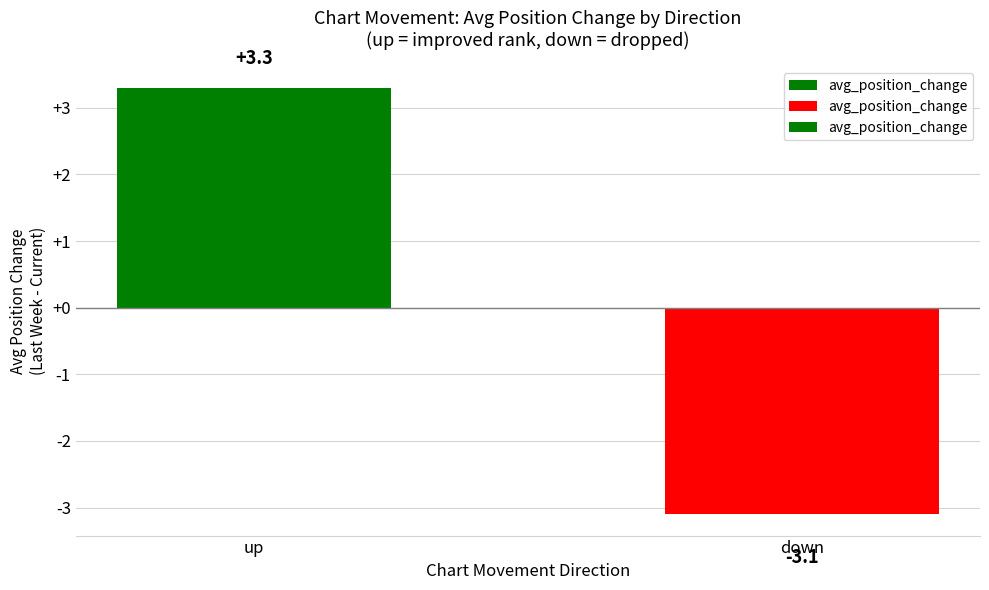

The value at down is -3.1. True or false?

True